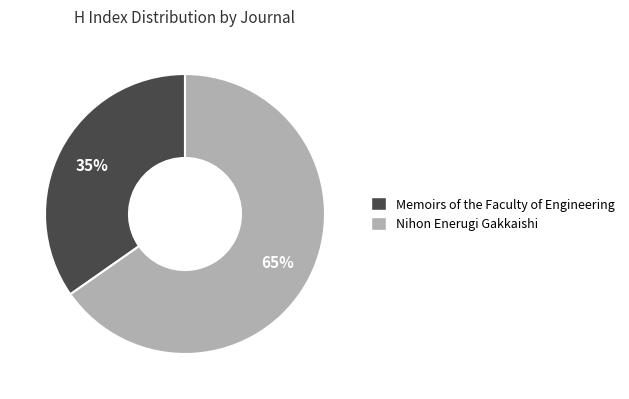

Count the number of slices in the pie.

2